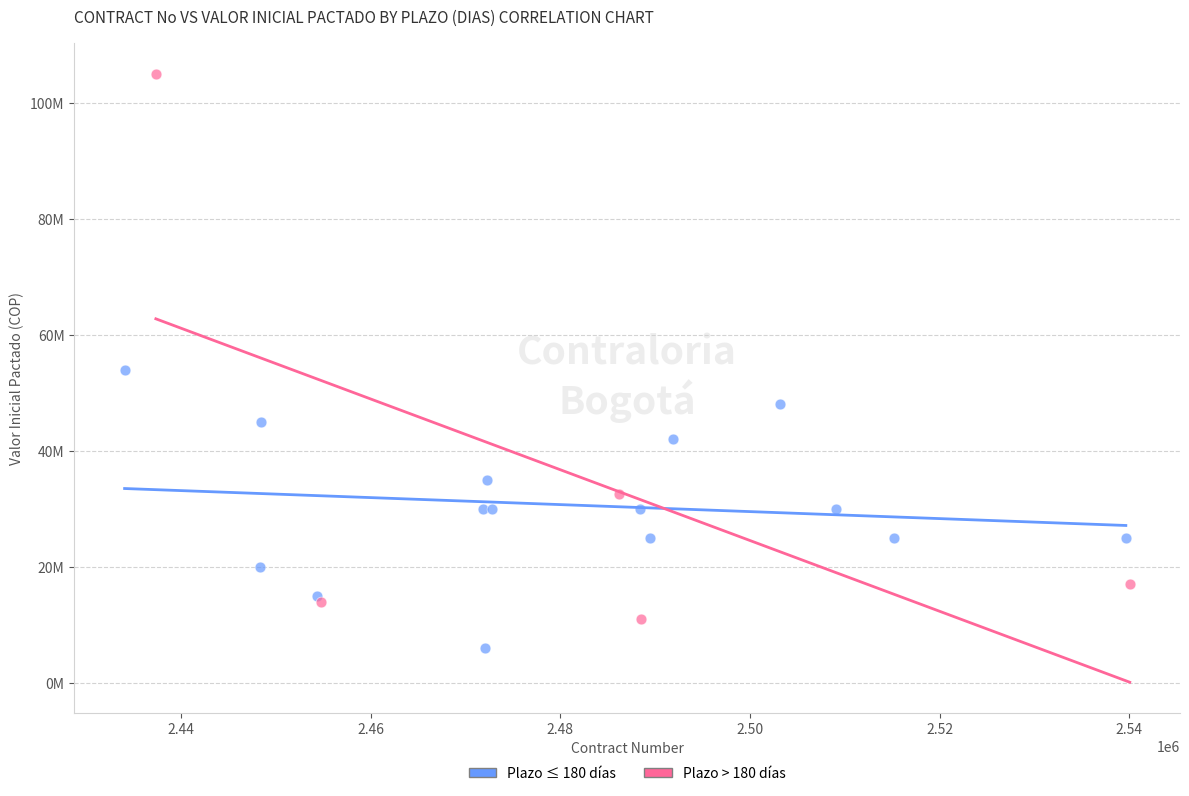

What are all the series names shown in the legend?

Plazo ≤ 180 días, Plazo > 180 días